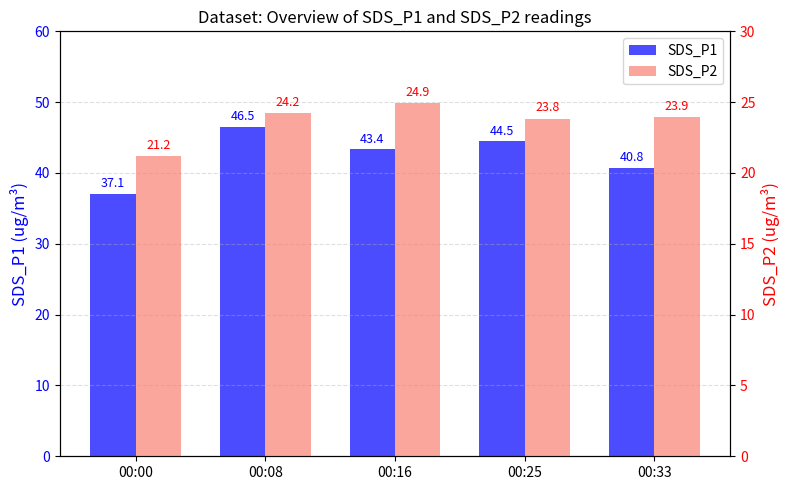

What is the difference between the highest and lowest values at 00:33?

16.8